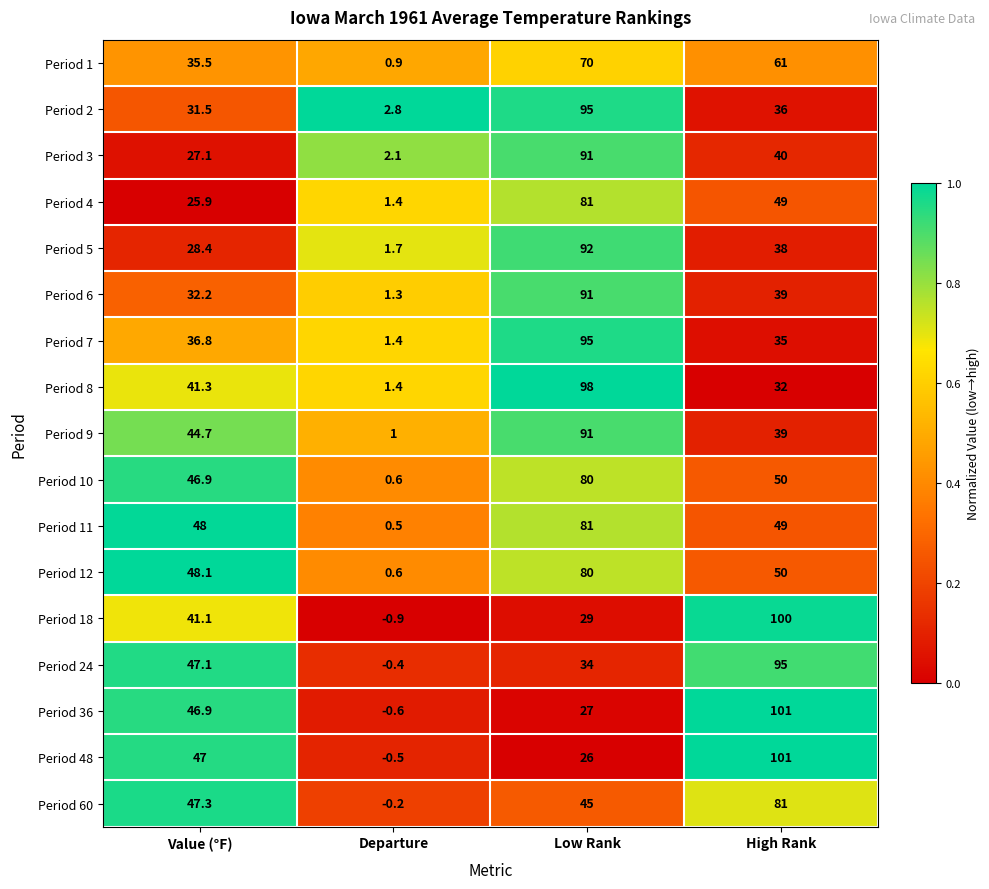

Which series has the largest range (max minus min)?

Period 36